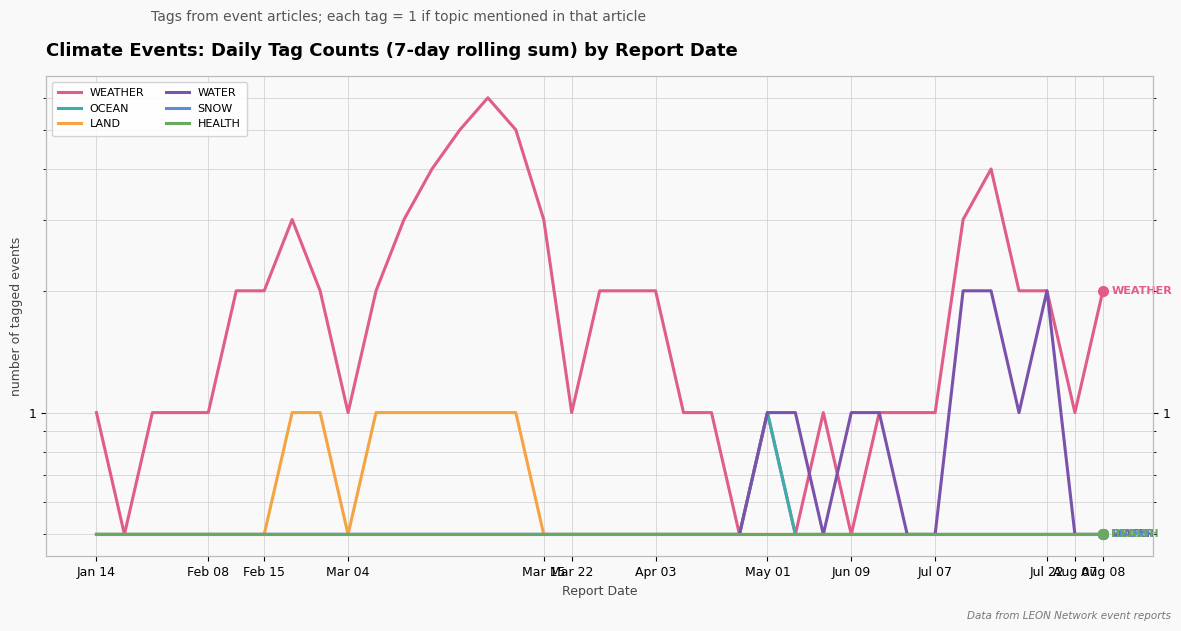

At which category is the sum across all series the highest?

14